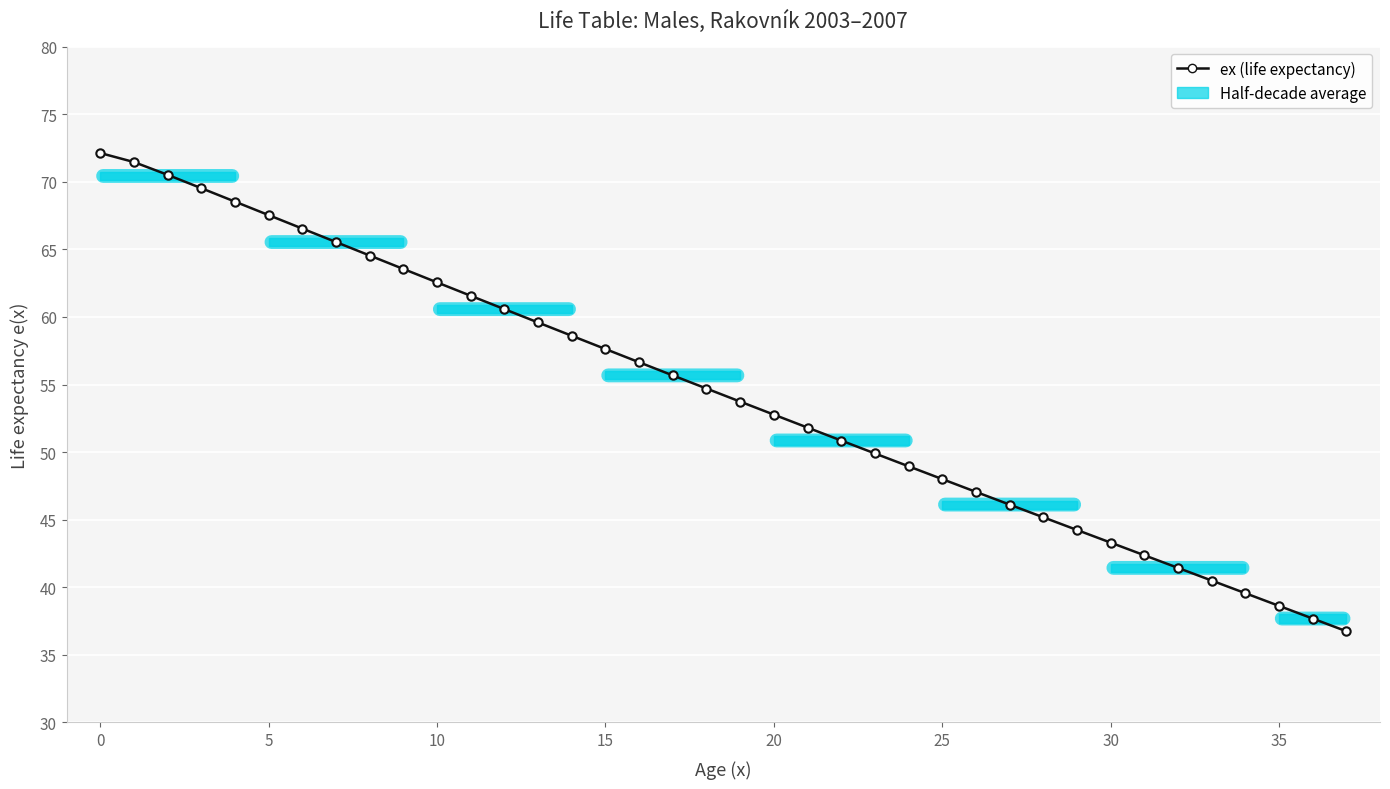

What is the value of the 9th point from the left?

64.5